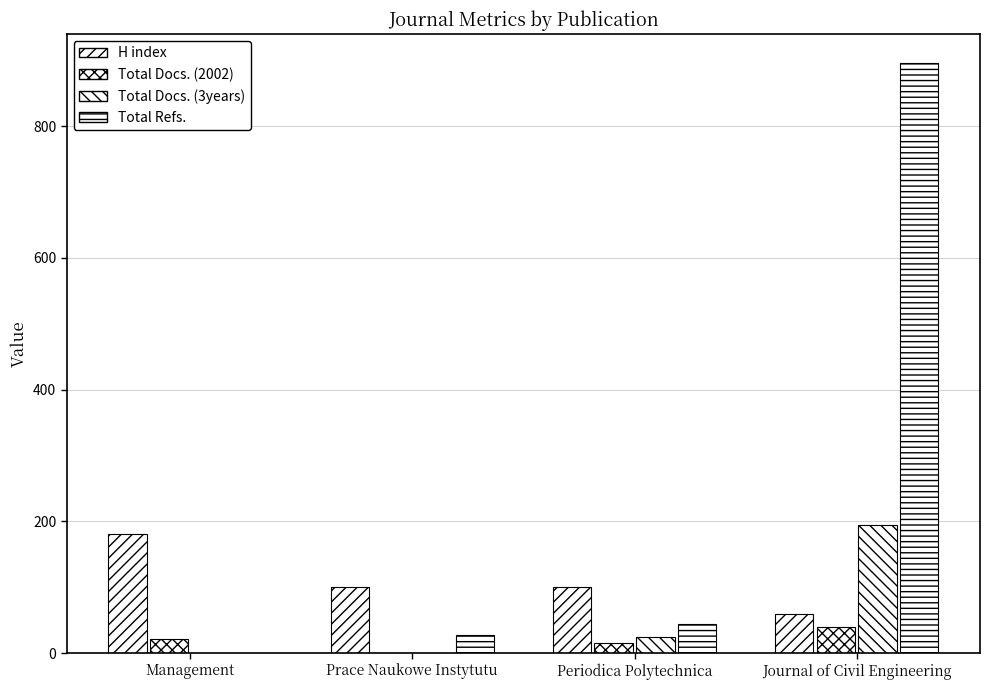

Which series has the largest range (max minus min)?

Total Refs.